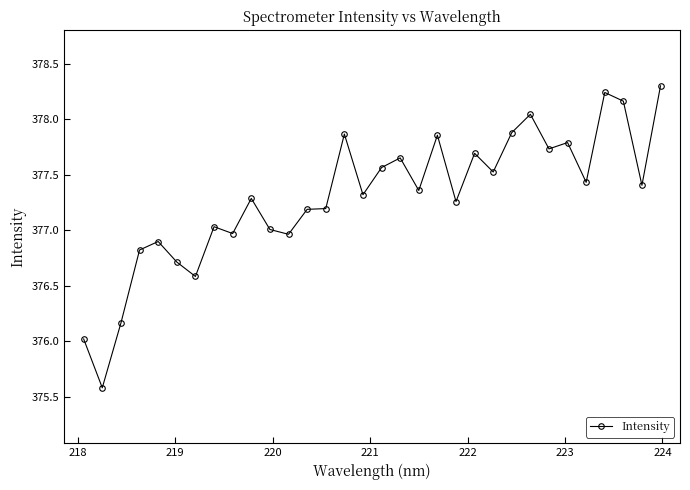

What is the difference between the second highest and minimum values?

2.7